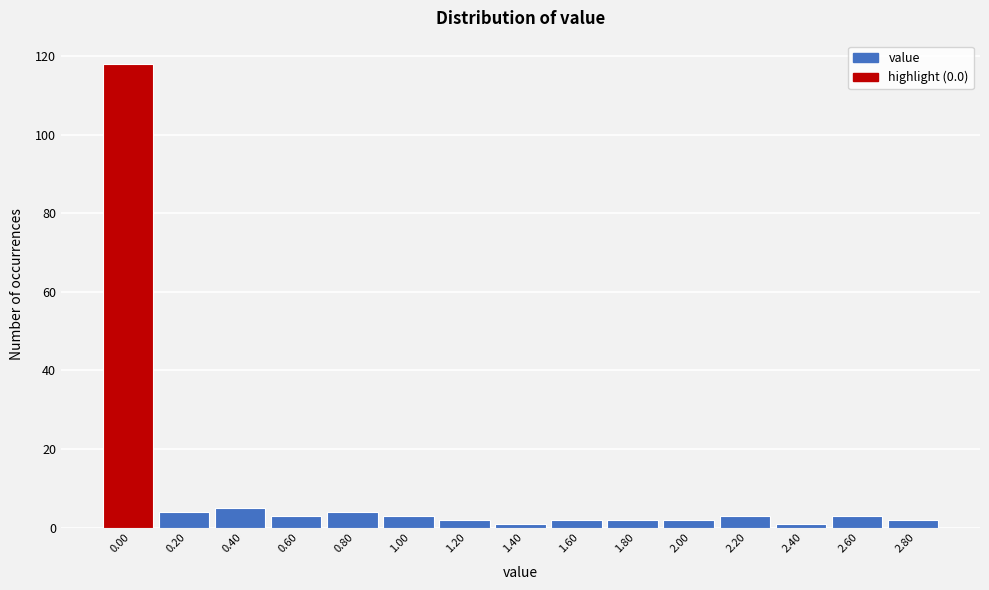

Reading left to right, transcribe all the data shown in this chart.

118	4	5	3	4	3	2	1	2	2	2	3	1	3	2